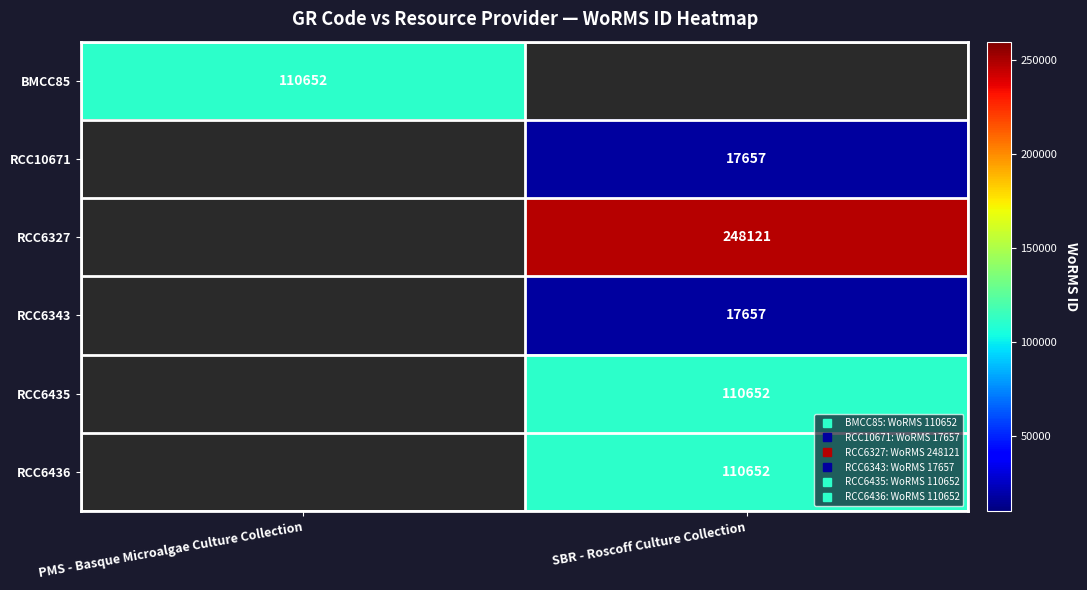

List the labels in order of RCC6436 value, smallest first.

PMS - Basque Microalgae Culture Collection, SBR - Roscoff Culture Collection